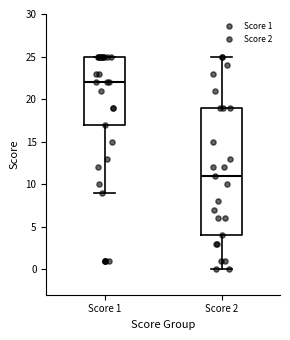

Which box is the tallest, from its lower edge to its upper edge?

Score 2